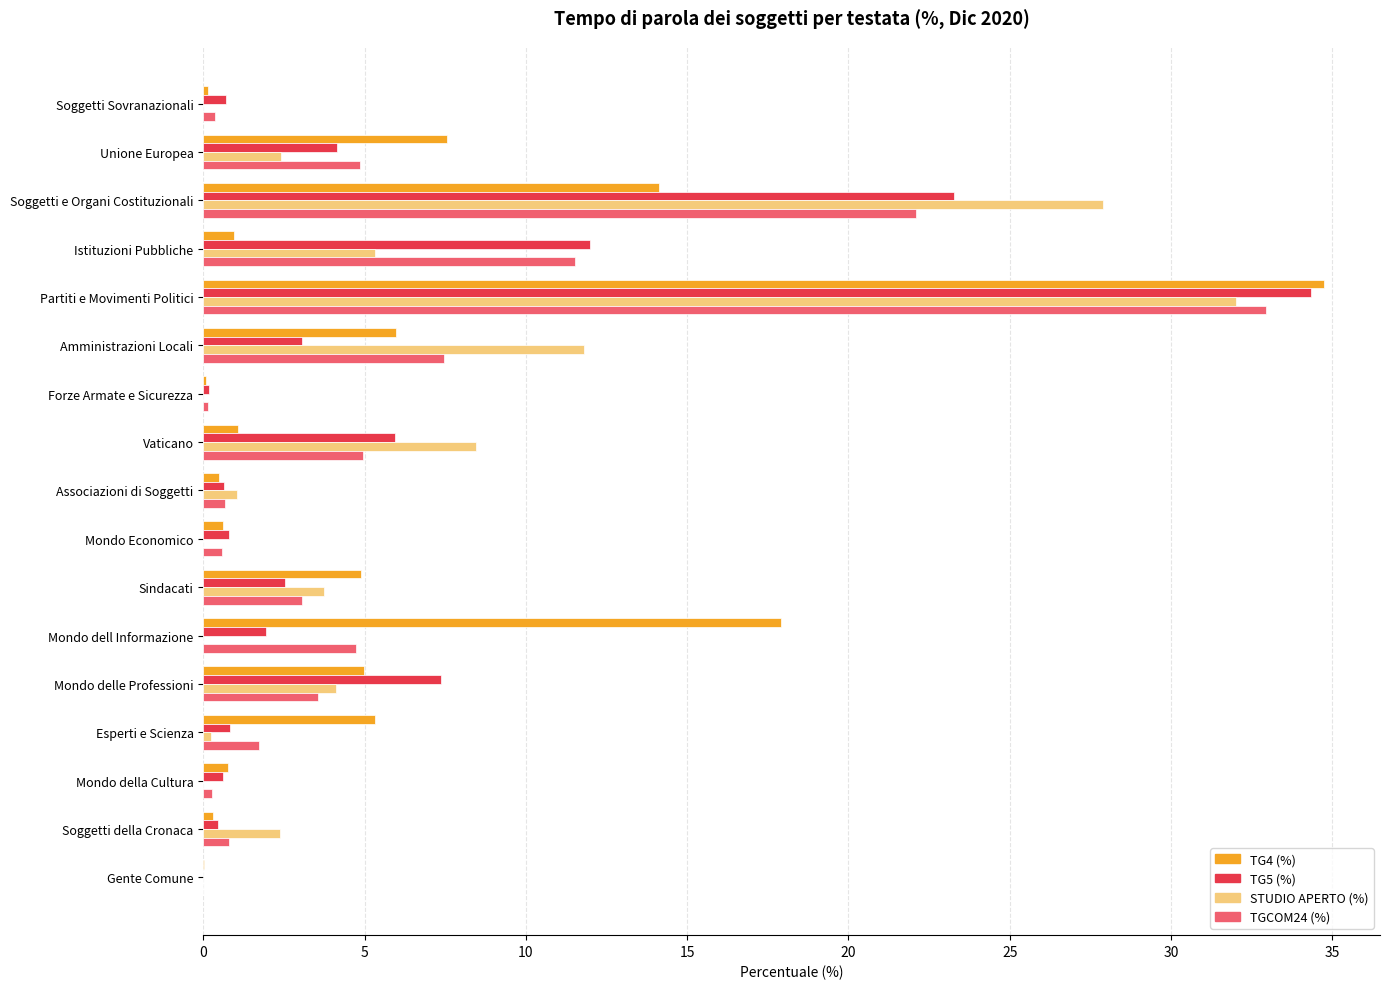

Which series has the widest spread of values?

TG4 (%)